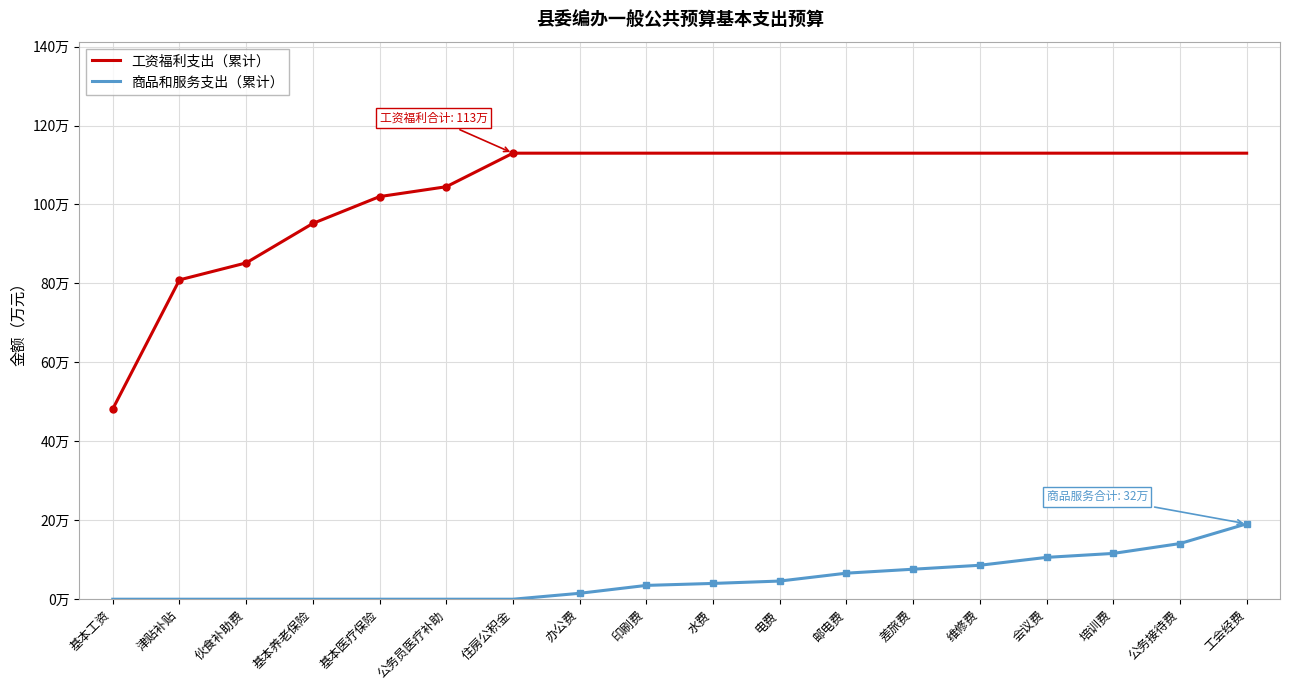

What position from the left is 基本医疗保险?

5